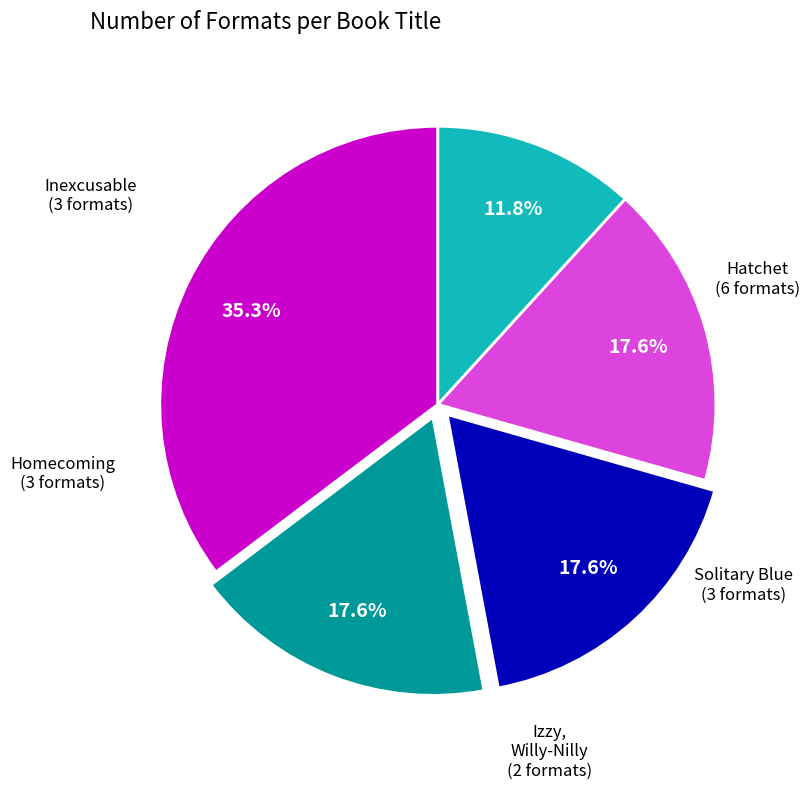

Is there a majority slice in this chart?

No